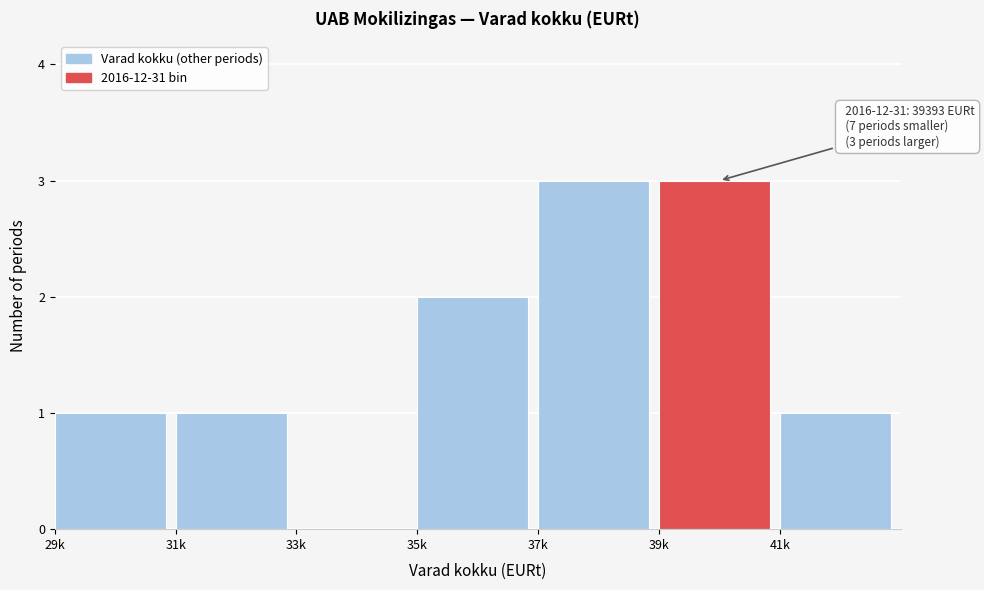

Reading left to right, list all the values displayed in this chart.

29k=1	31k=1	33k=0	35k=2	37k=3	39k=3	41k=1